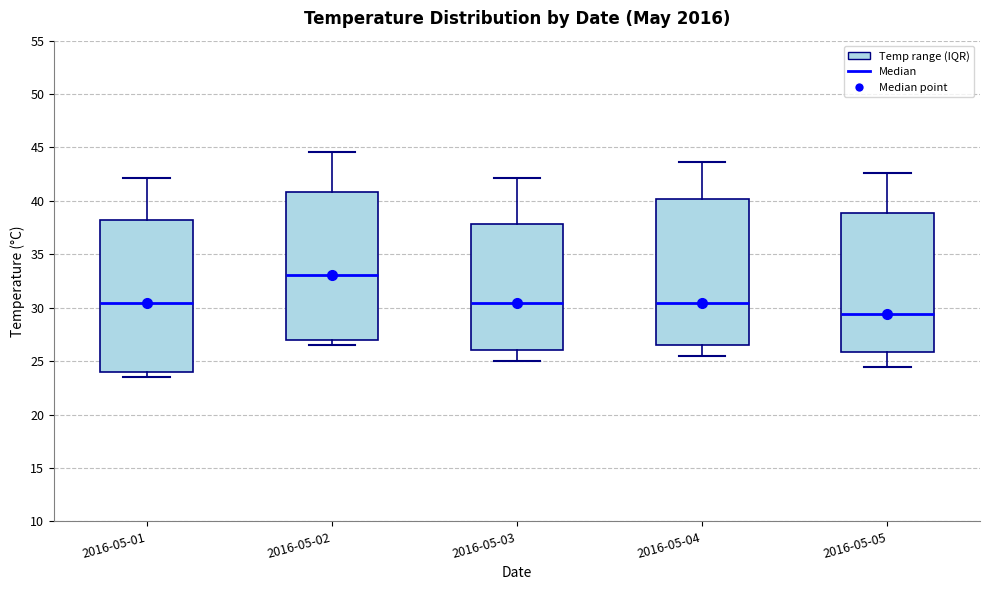

Reading left to right, read every box against the y-axis: the position of its median line, the range the box covers, and the ends of its whiskers. The values are not printed on the chart, so give them approximately, as read against the axis.

2016-05-01: median 30.5, box 24.0 to 38.0, whiskers 23.5 to 42.0
2016-05-02: median 33.0, box 27.0 to 41.0, whiskers 26.5 to 44.5
2016-05-03: median 30.5, box 26.0 to 38.0, whiskers 25.0 to 42.0
2016-05-04: median 30.5, box 26.5 to 40.0, whiskers 25.5 to 43.5
2016-05-05: median 29.5, box 26.0 to 39.0, whiskers 24.5 to 42.5